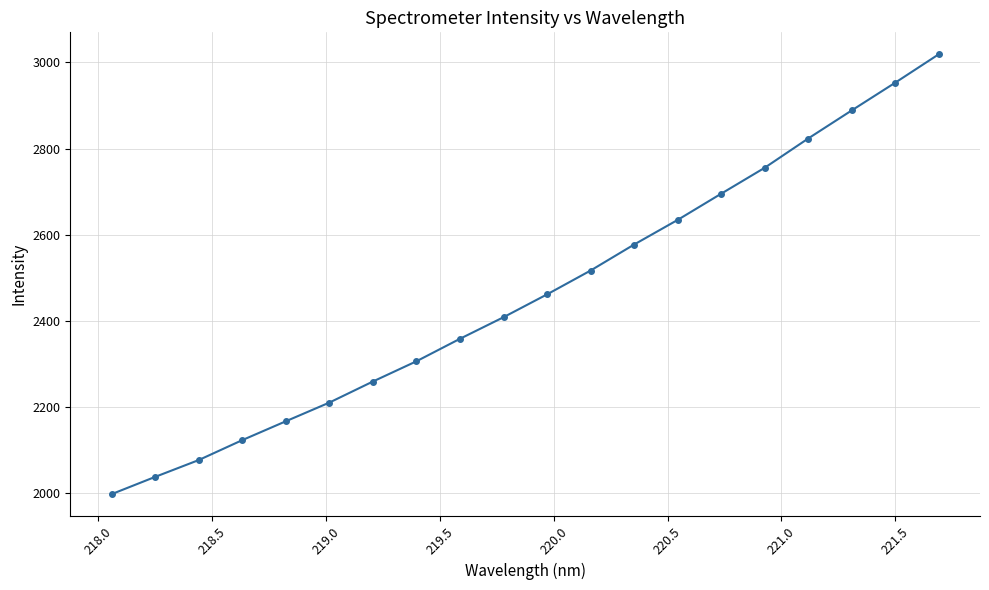

What is the greatest value displayed?

3018.7